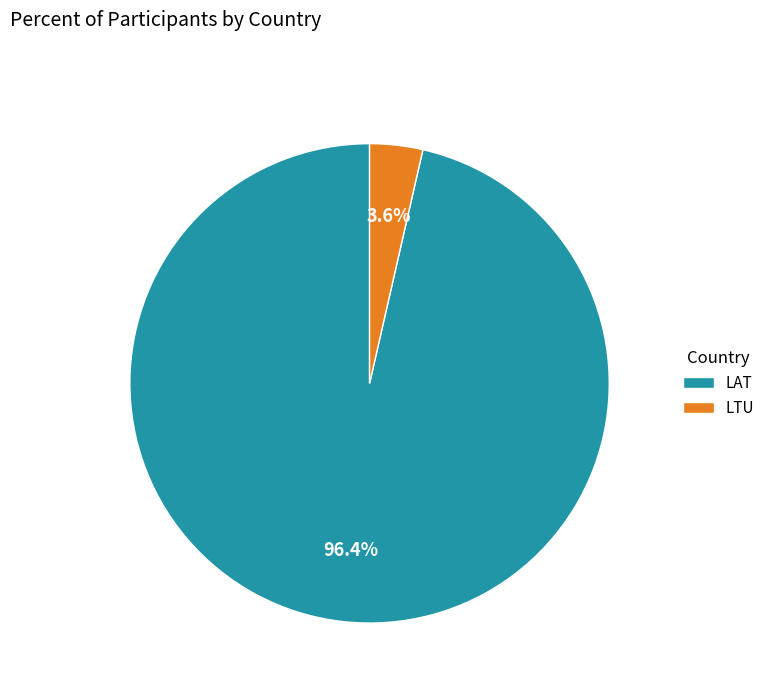

The LAT slice represents 96% of the pie. True or false?

True